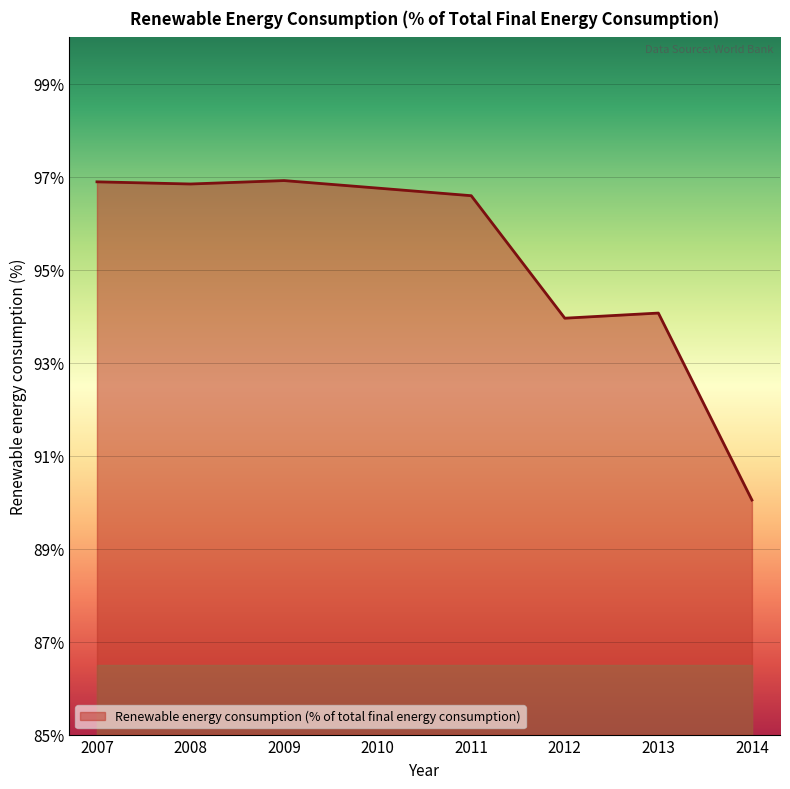

How many values exceed 96?

5